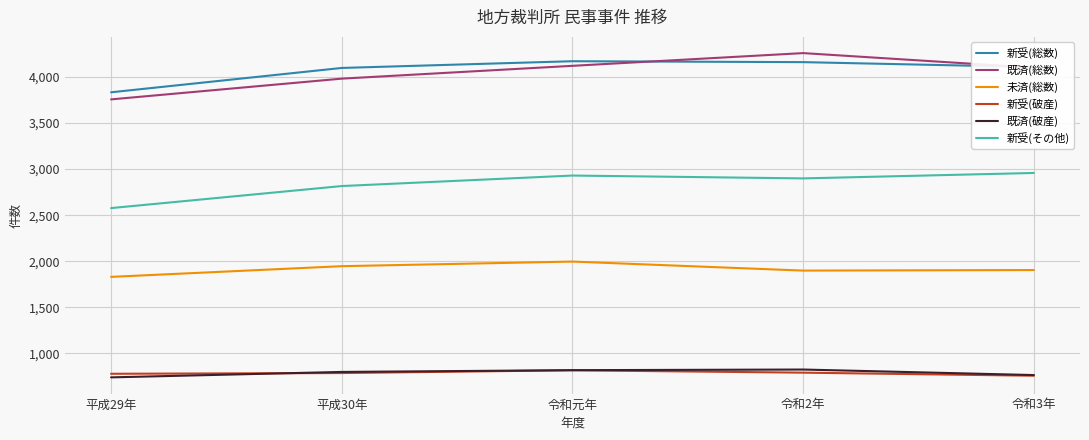

What is the minimum value for 新受(総数)?

3833